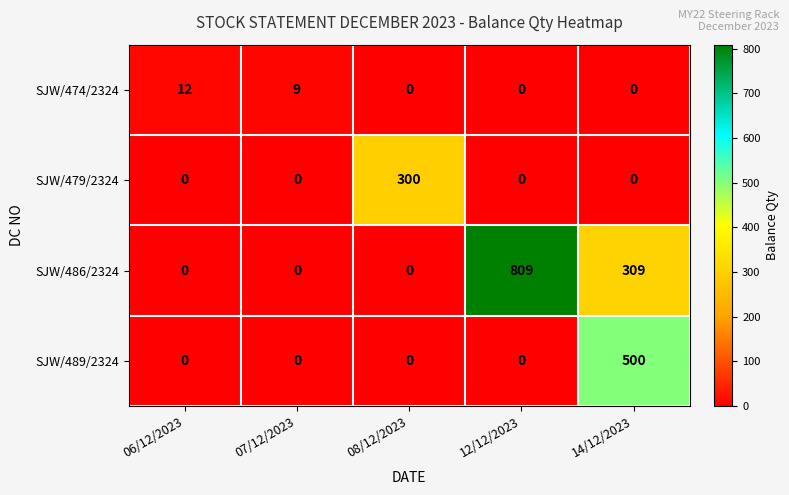

Reading right to left, what are all the values shown in this chart?

SJW/474/2324: 0	0	0	9	12
SJW/479/2324: 0	0	300	0	0
SJW/486/2324: 309	809	0	0	0
SJW/489/2324: 500	0	0	0	0